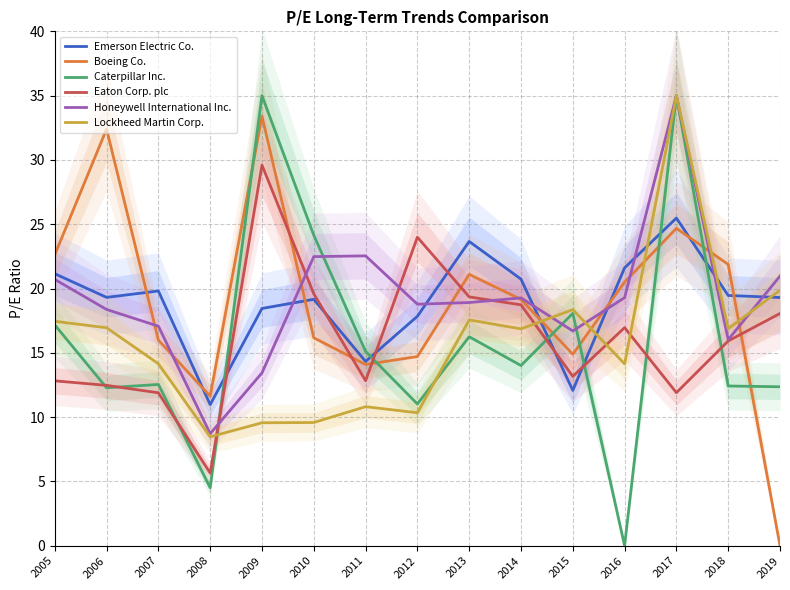

At which label does Lockheed Martin Corp. first exceed 16?

2005